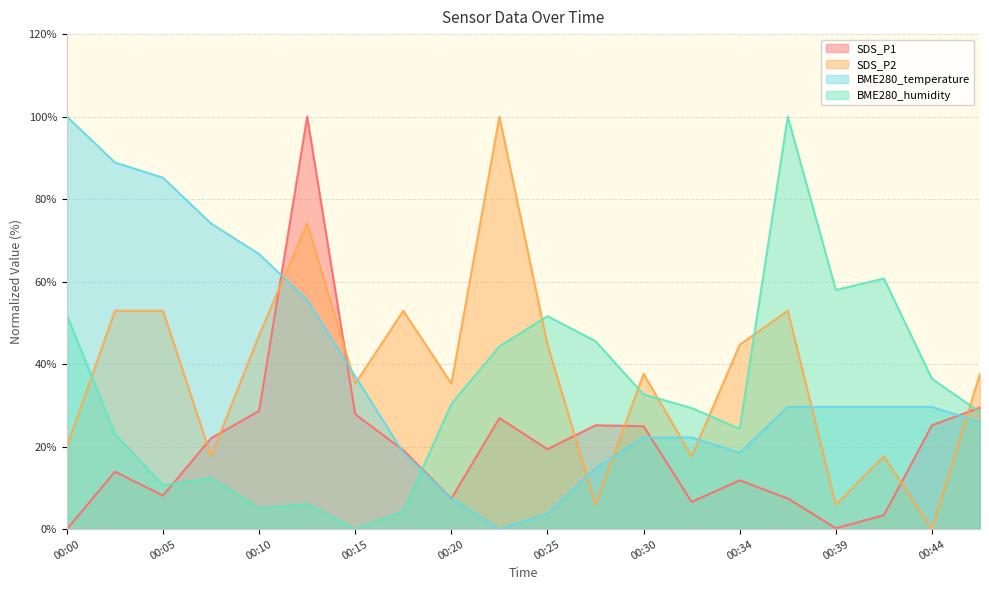

The BME280_humidity series shows 12.4 at 00:07. True or false?

True